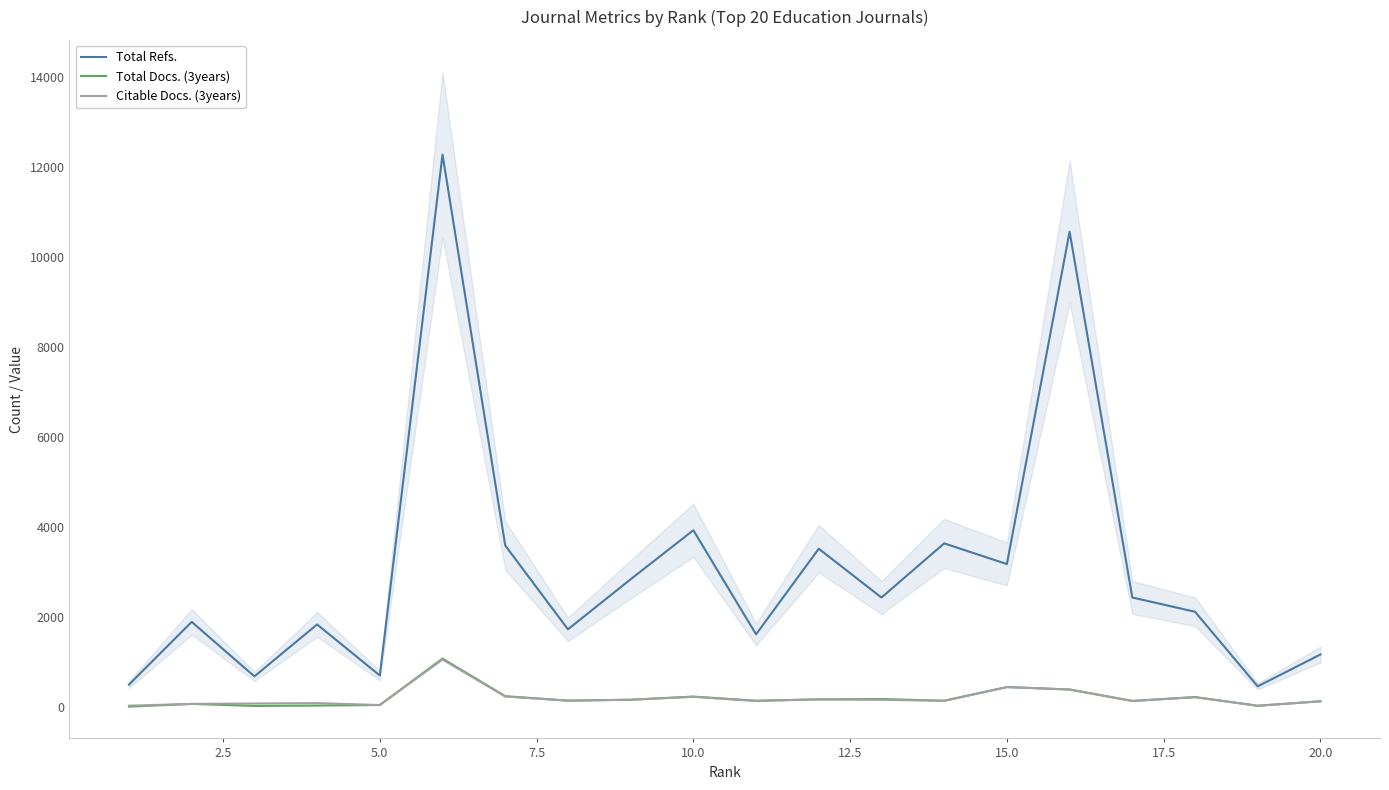

How many data points in Citable Docs. (3years) are above 149?

9